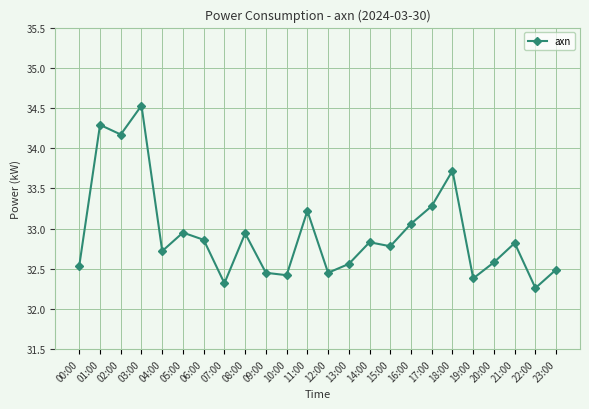

Read the value at 13:00.

32.6